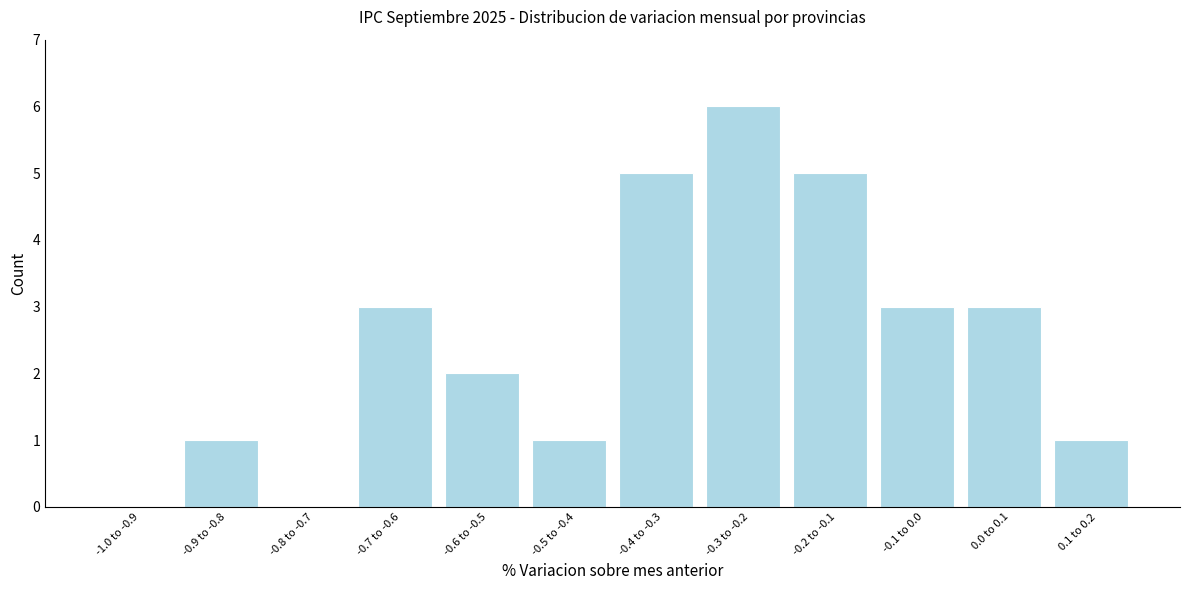

Reading left to right, extract all data points from this chart.

-1.0 to -0.9=0	-0.9 to -0.8=1	-0.8 to -0.7=0	-0.7 to -0.6=3	-0.6 to -0.5=2	-0.5 to -0.4=1	-0.4 to -0.3=5	-0.3 to -0.2=6	-0.2 to -0.1=5	-0.1 to 0.0=3	0.0 to 0.1=3	0.1 to 0.2=1